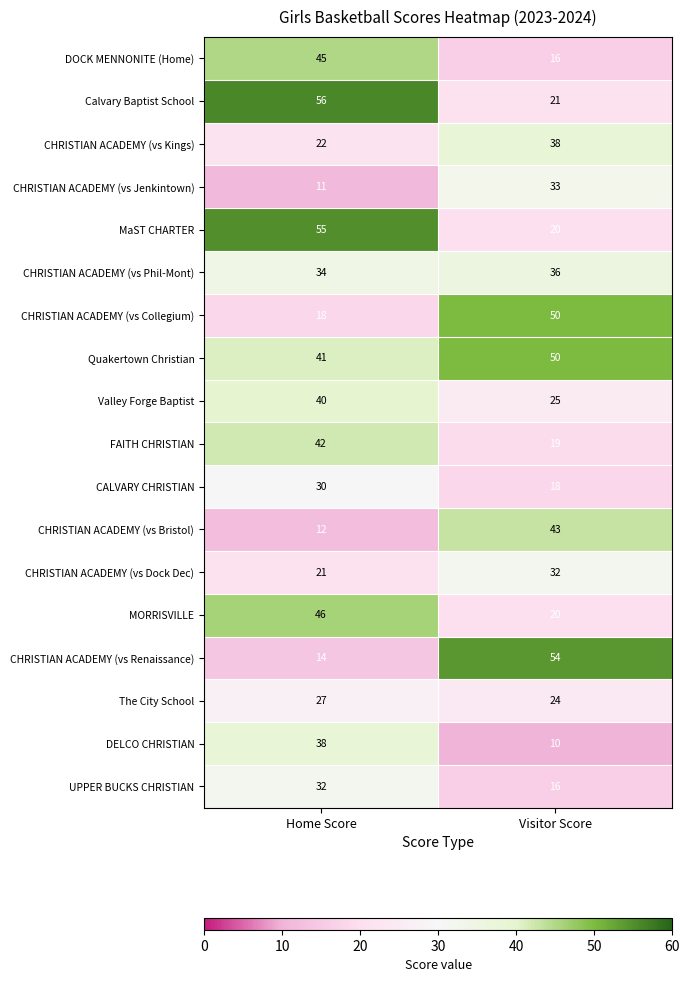

At which label is CHRISTIAN ACADEMY (vs Bristol) closest to 27?

Home Score